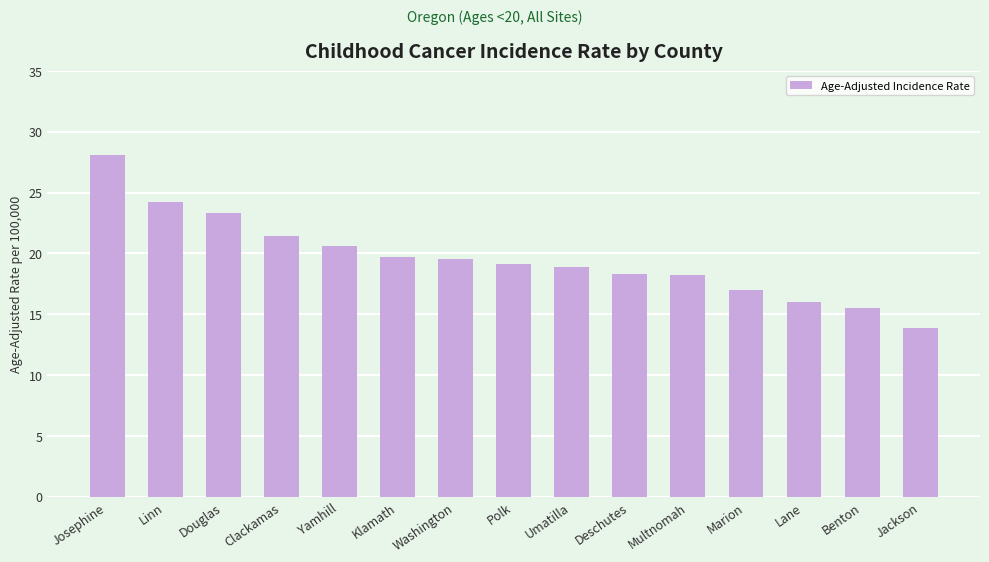

What is the value of the 5th bar from the left?

20.6